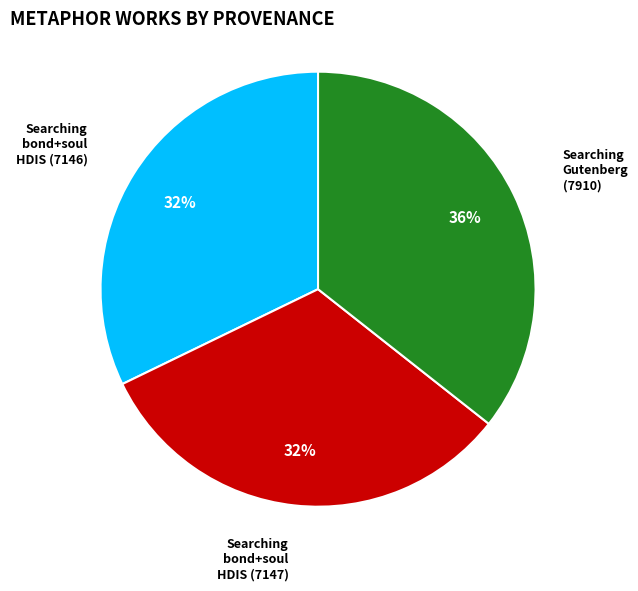

Is there any slice that represents more than half of the pie?

No